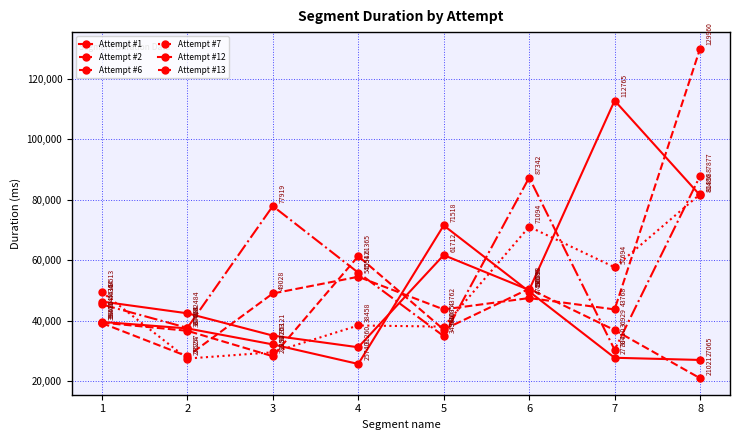

How many categories are shown in the chart?

8